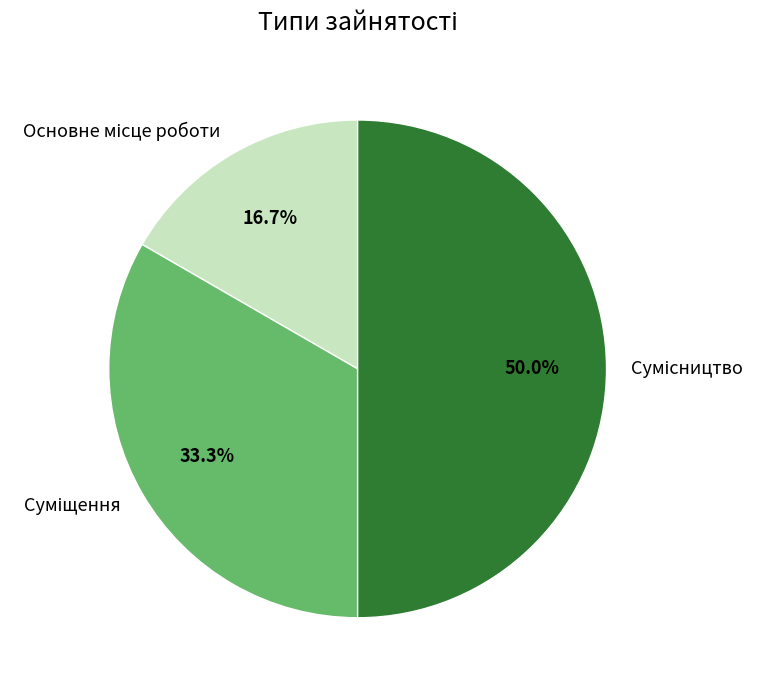

The Сумісництво slice represents 50% of the pie. True or false?

True